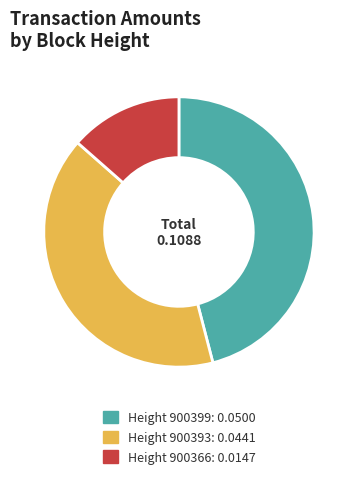

Which category has the smallest portion of the pie?

Height 900366: 0.0147